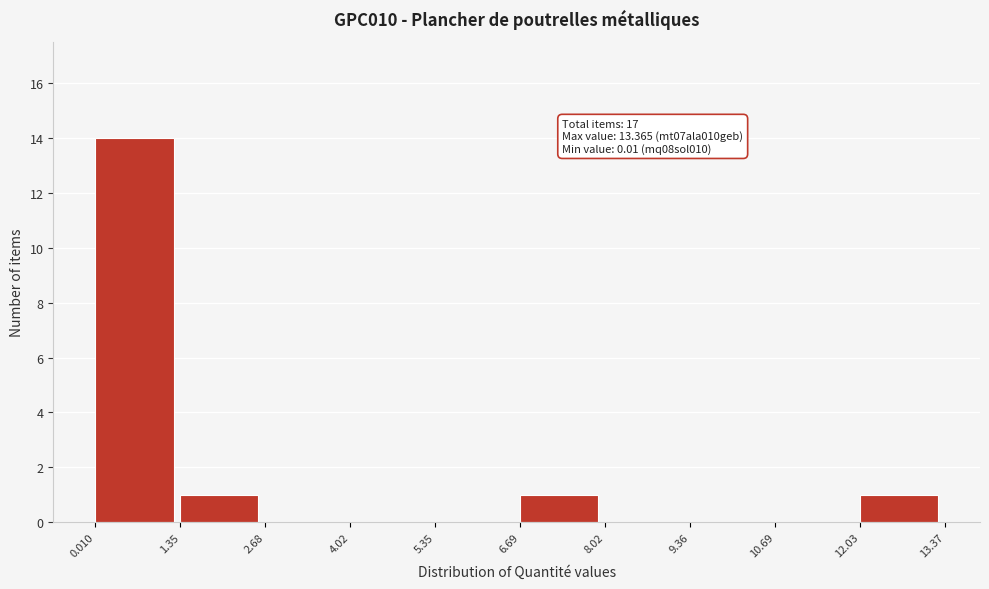

Which range on the x-axis has the tallest bar?

0.010 to 1.35